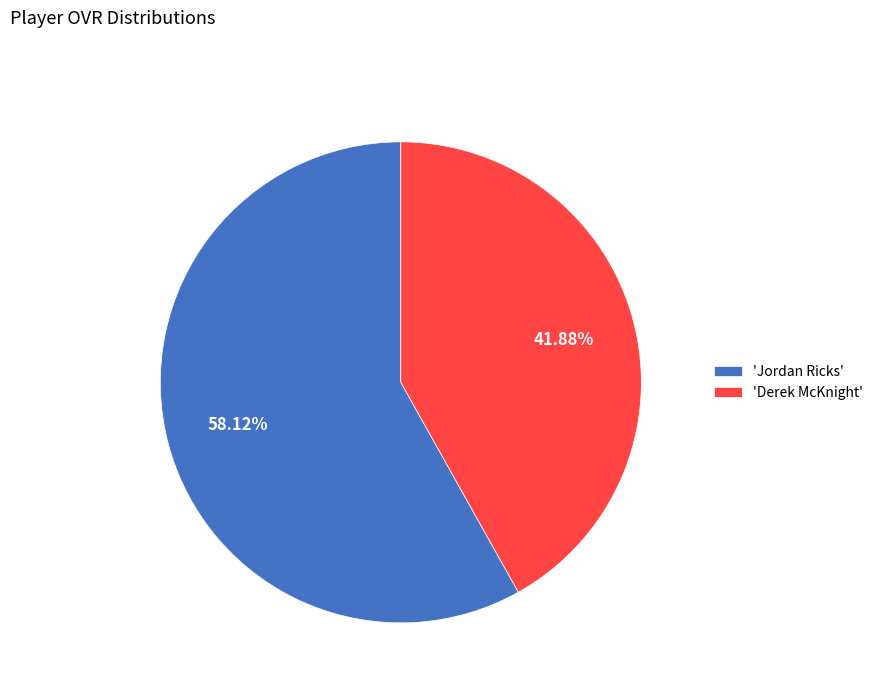

Approximately how many times larger is the value at 'Derek McKnight' compared to 'Jordan Ricks'?

0.7